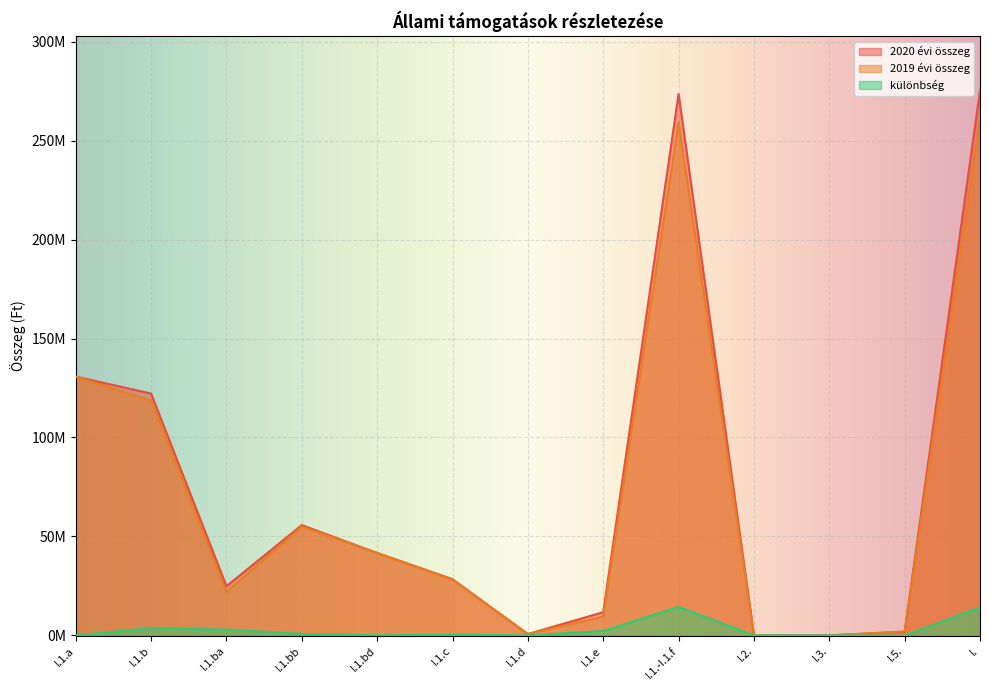

Is it true that 2020 évi összeg equals 122219910 at I.1.b?

True